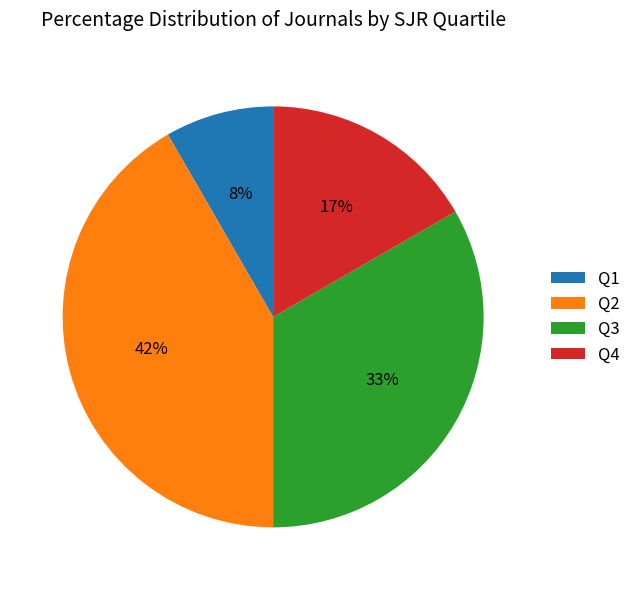

Between Q4 and Q2, which is larger?

Q2